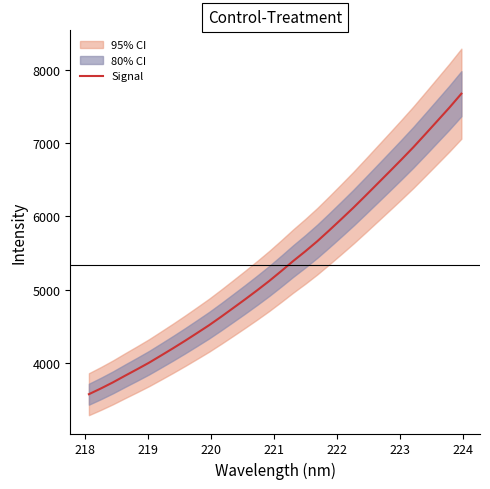

Is this an area chart (filled region under the line)?

No